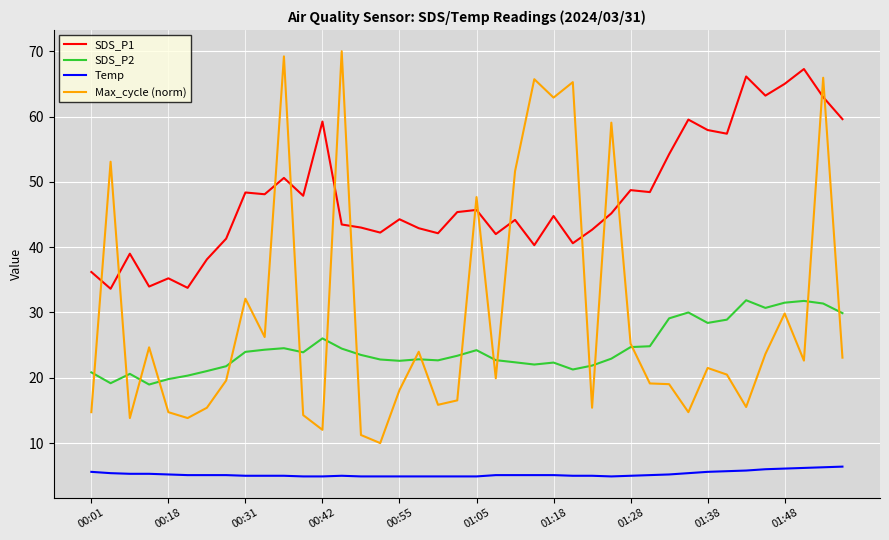

What are all the series names shown in the legend?

SDS_P1, SDS_P2, Temp, Max_cycle (norm)